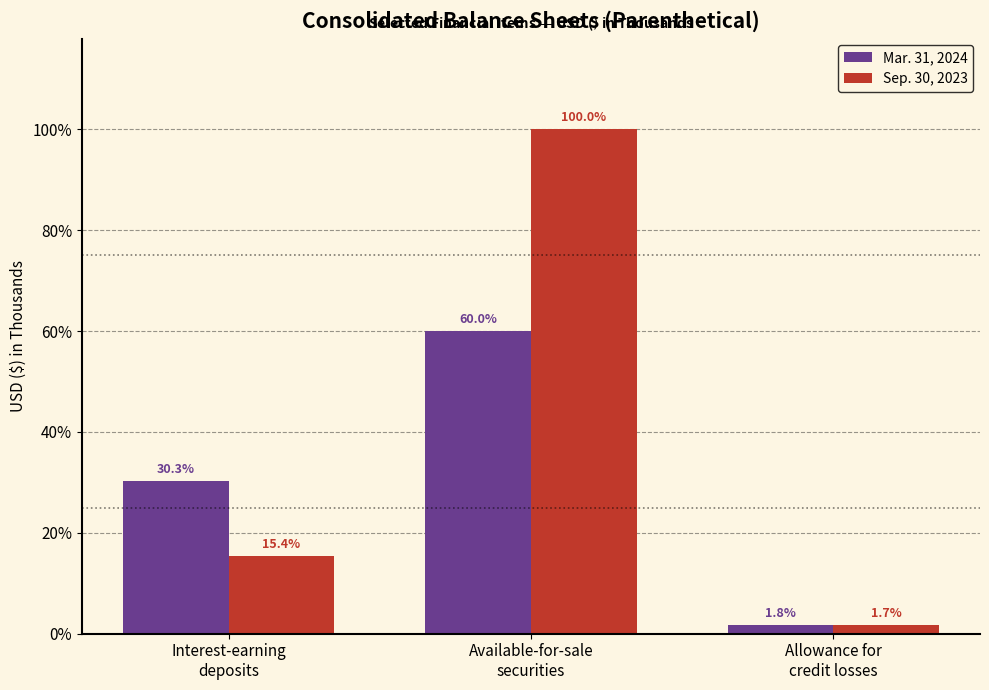

What is the sum of the Mar. 31, 2024 values at Interest-earning
deposits and Allowance for
credit losses?

443966